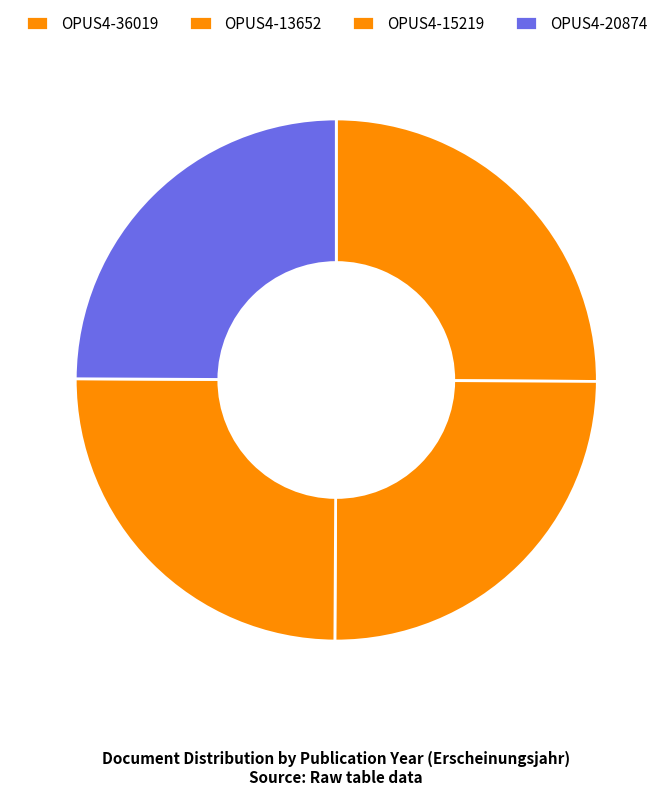

True or false: OPUS4-13652 accounts for 25% of the total.

True